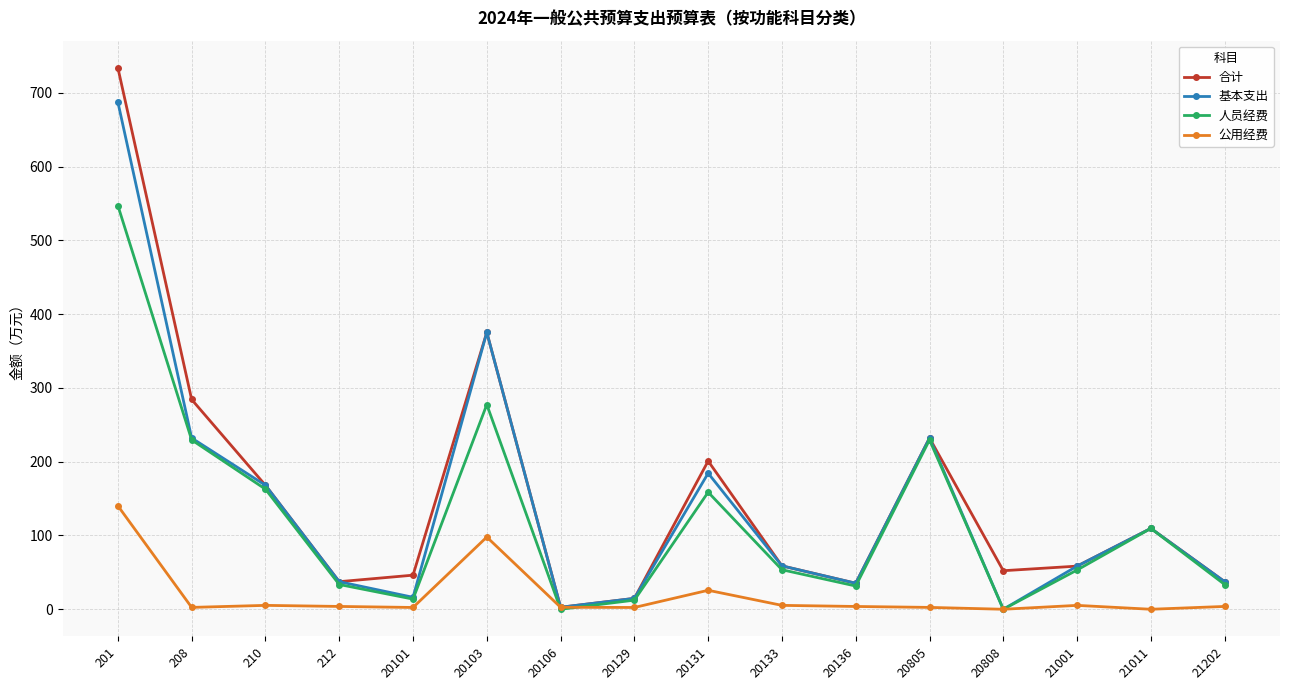

Rank the series by their maximum value, from lowest to highest.

公用经费, 人员经费, 基本支出, 合计